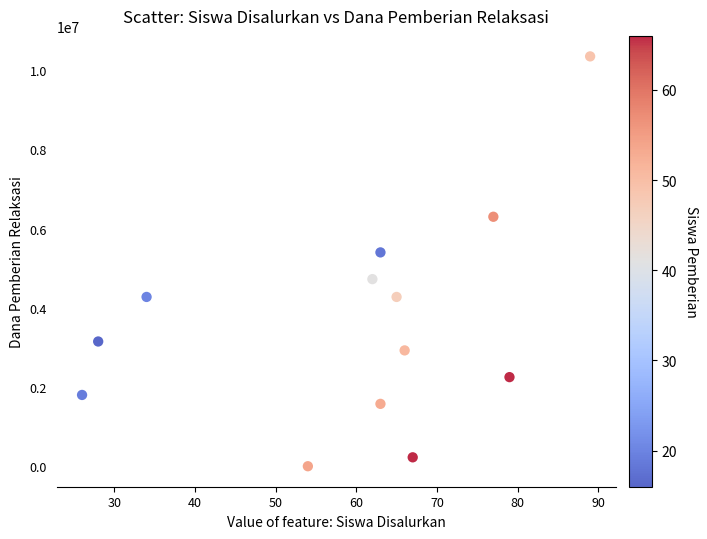

What is the range of X values (max minus min)?

63